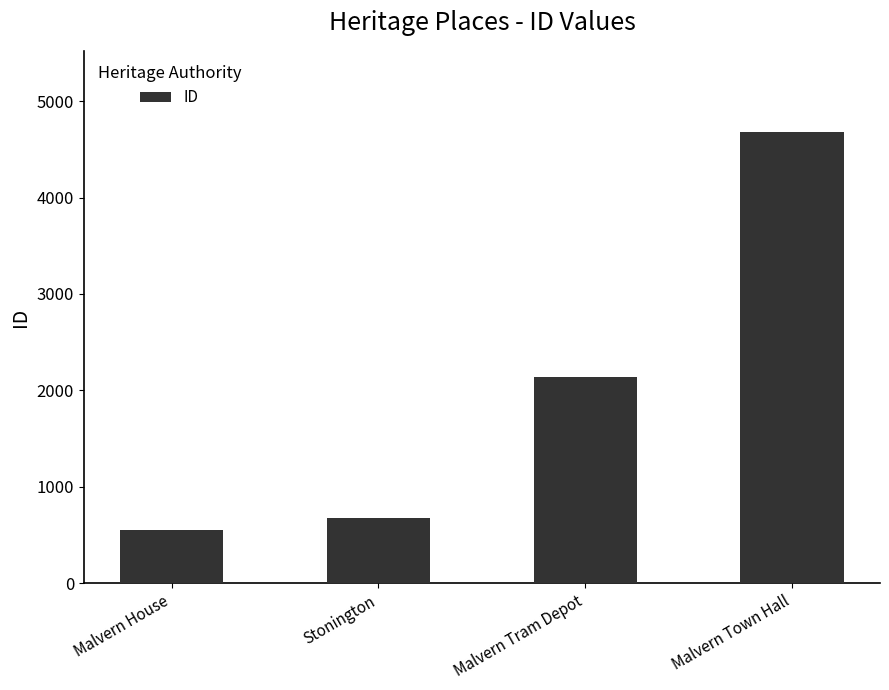

Count the number of data series in this chart.

1